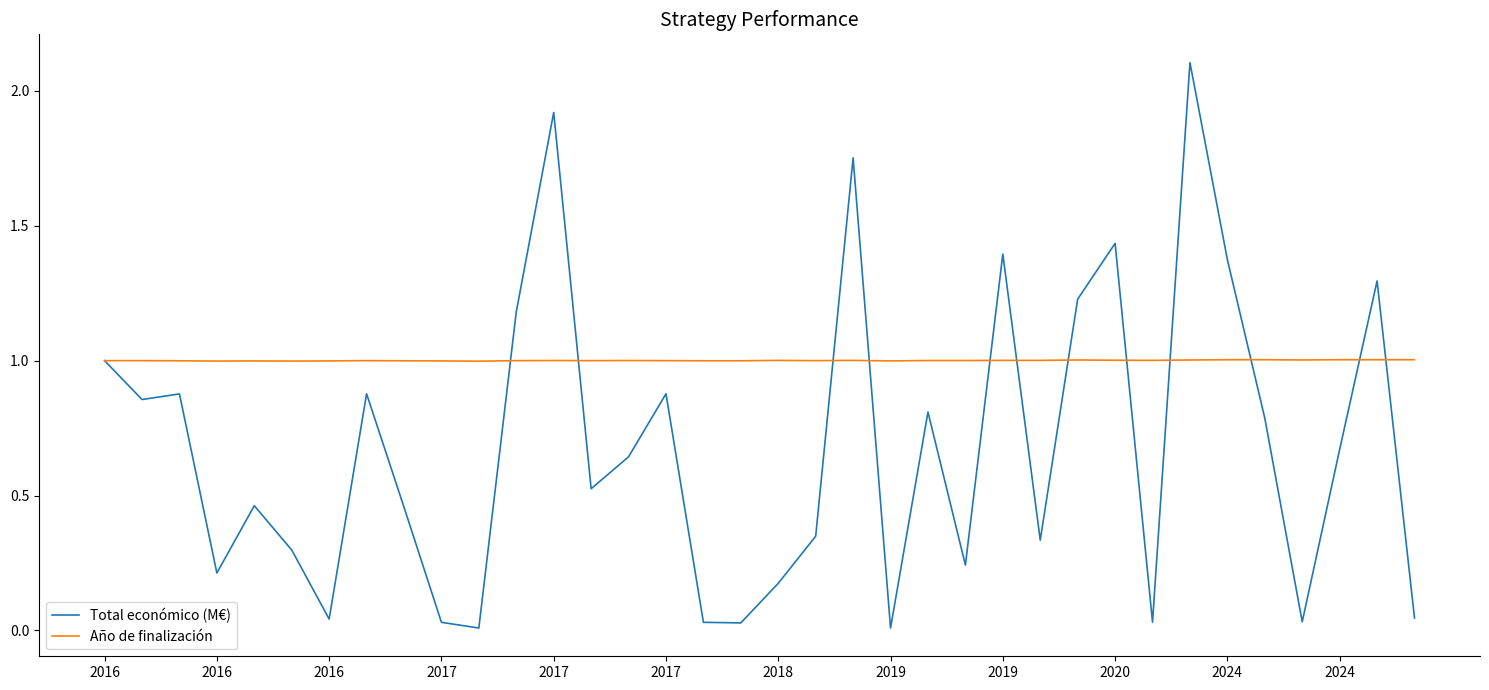

Which series has the widest spread of values?

Total económico (M€)